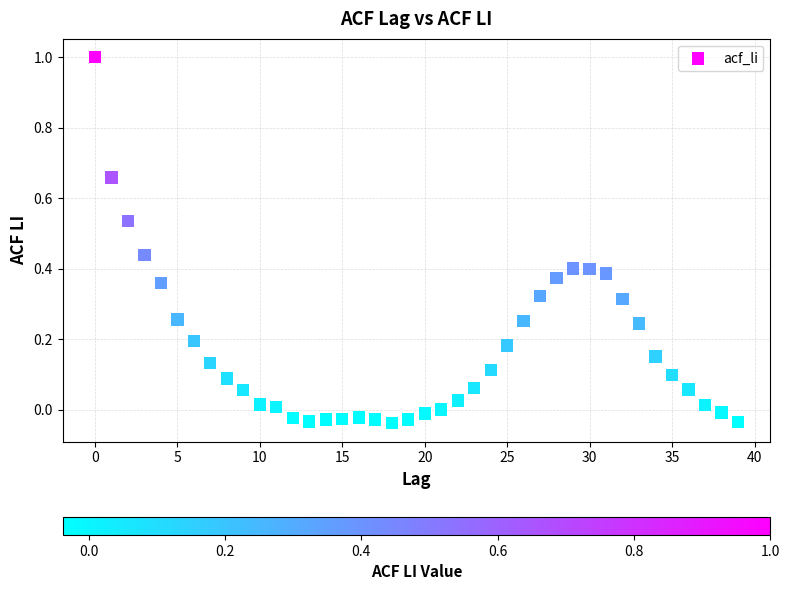

What is the range of Y values (max minus min)?

1.0